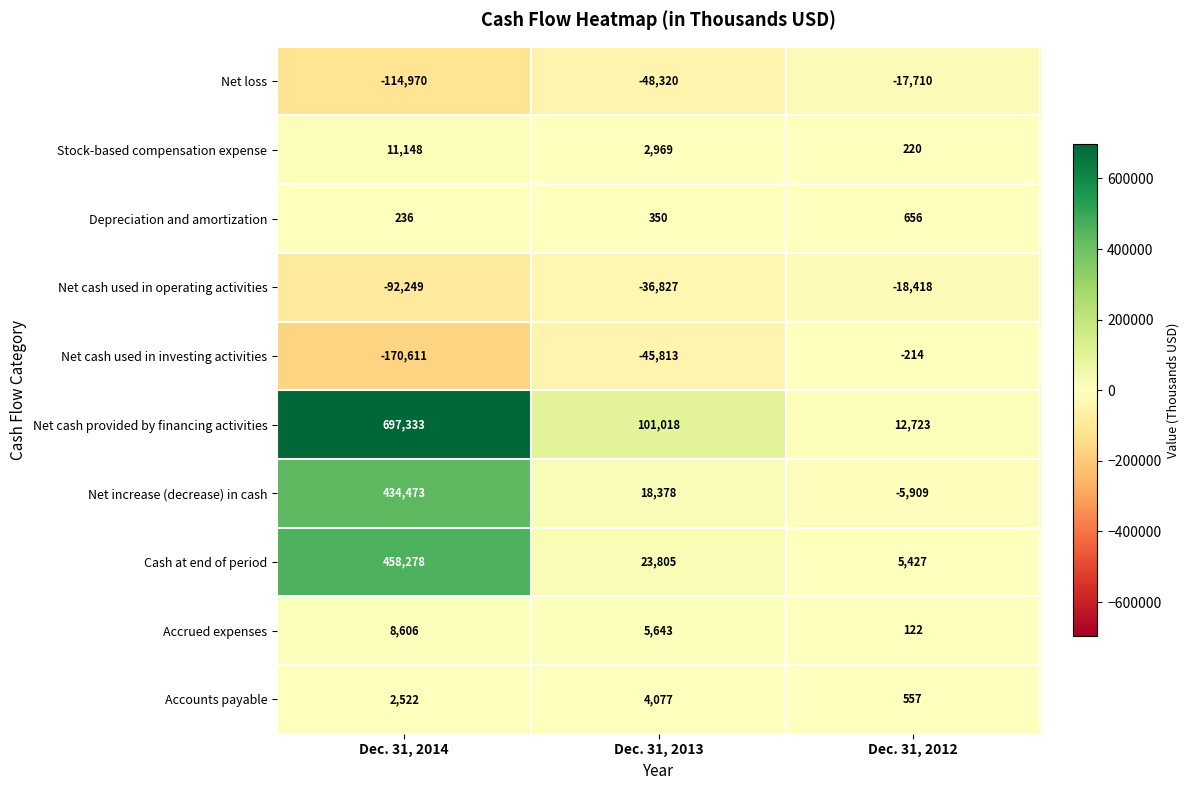

Reading left to right, list all the values displayed in this chart.

Net loss: Dec. 31, 2014=-114970	Dec. 31, 2013=-48320	Dec. 31, 2012=-17710
Stock-based compensation expense: Dec. 31, 2014=11148	Dec. 31, 2013=2969	Dec. 31, 2012=220
Depreciation and amortization: Dec. 31, 2014=236	Dec. 31, 2013=350	Dec. 31, 2012=656
Net cash used in operating activities: Dec. 31, 2014=-92249	Dec. 31, 2013=-36827	Dec. 31, 2012=-18418
Net cash used in investing activities: Dec. 31, 2014=-170611	Dec. 31, 2013=-45813	Dec. 31, 2012=-214
Net cash provided by financing activities: Dec. 31, 2014=697333	Dec. 31, 2013=101018	Dec. 31, 2012=12723
Net increase (decrease) in cash: Dec. 31, 2014=434473	Dec. 31, 2013=18378	Dec. 31, 2012=-5909
Cash at end of period: Dec. 31, 2014=458278	Dec. 31, 2013=23805	Dec. 31, 2012=5427
Accrued expenses: Dec. 31, 2014=8606	Dec. 31, 2013=5643	Dec. 31, 2012=122
Accounts payable: Dec. 31, 2014=2522	Dec. 31, 2013=4077	Dec. 31, 2012=557